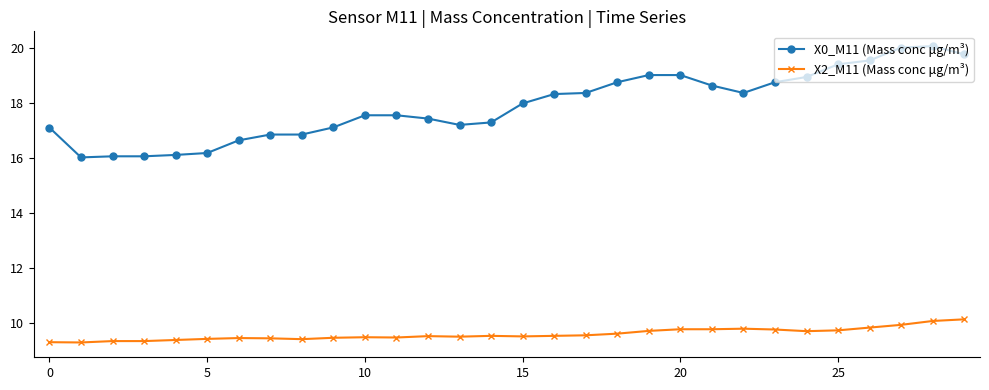

How many values in the X0_M11 (Mass conc μg/m³) series are below 17?

8